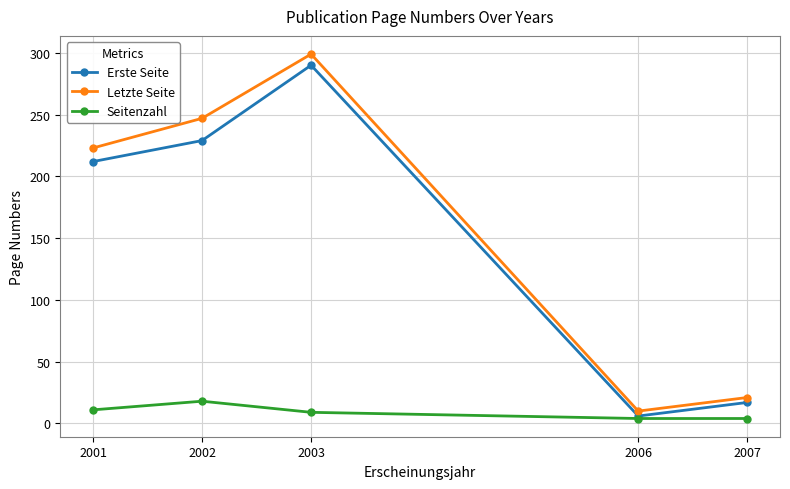

List the series in order of their peak value, highest first.

Letzte Seite, Erste Seite, Seitenzahl